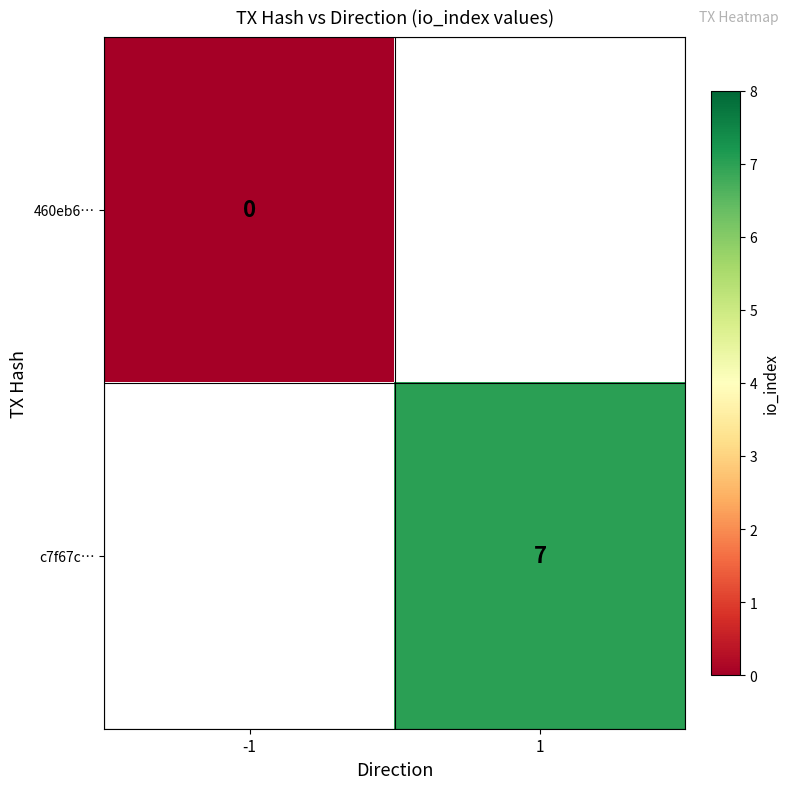

At how many categories does at least one series exceed 3?

1